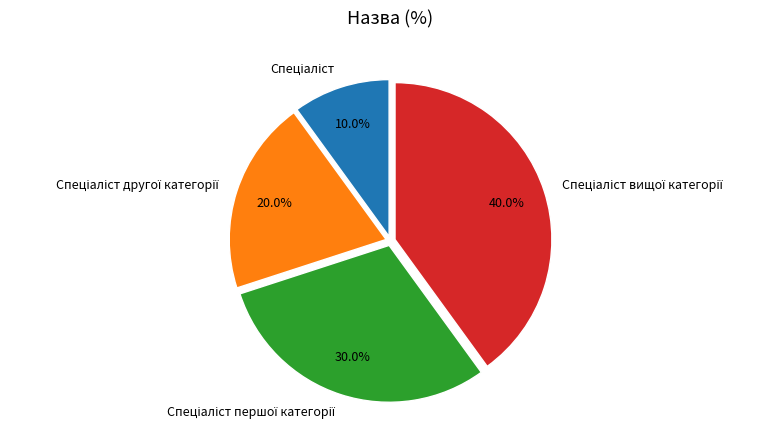

Does any single category account for the majority?

No